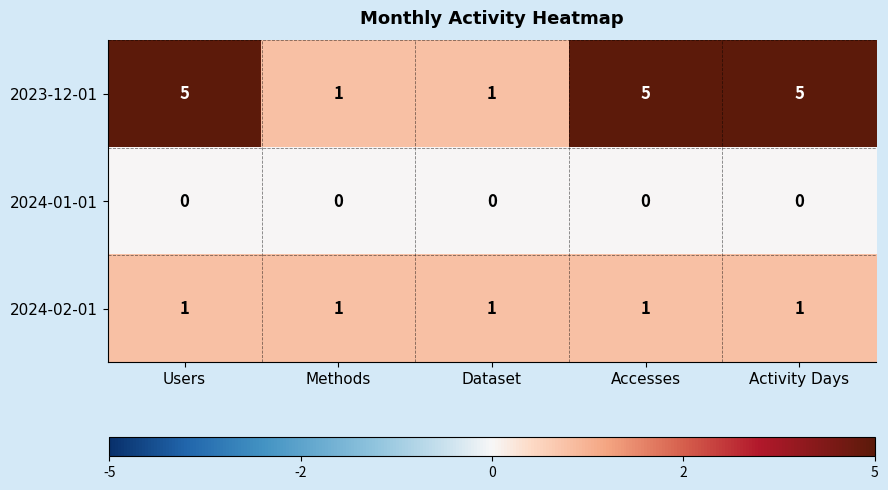

What is the maximum value shown in the chart?

5